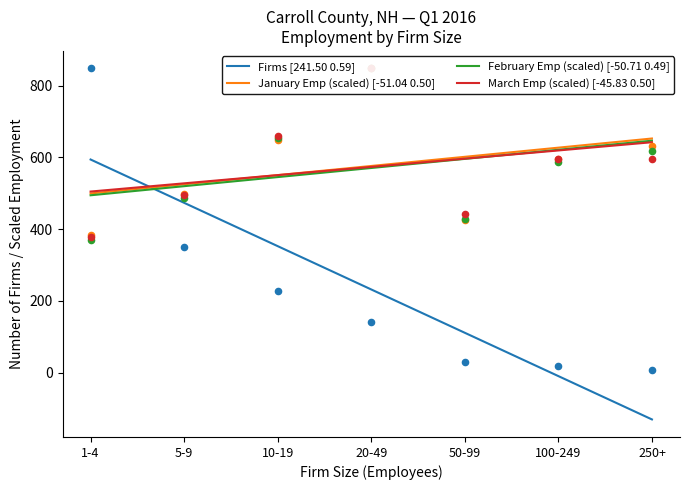

At how many categories does at least one series exceed 413?

7